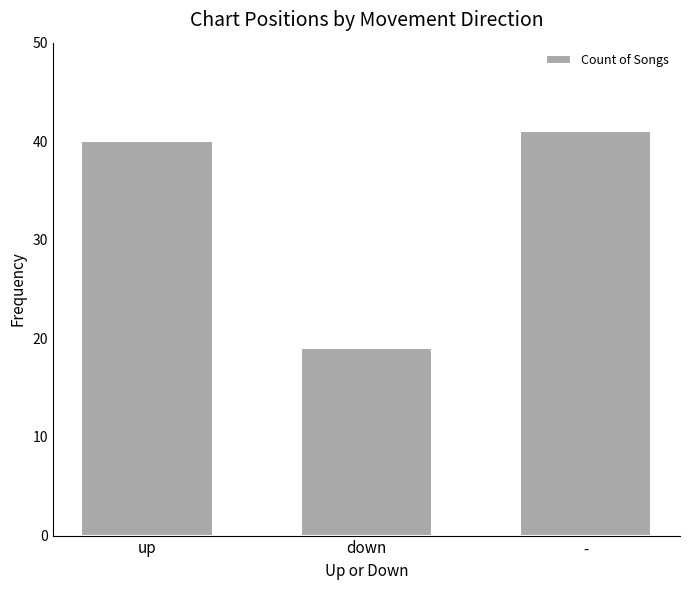

Read the value at down.

19